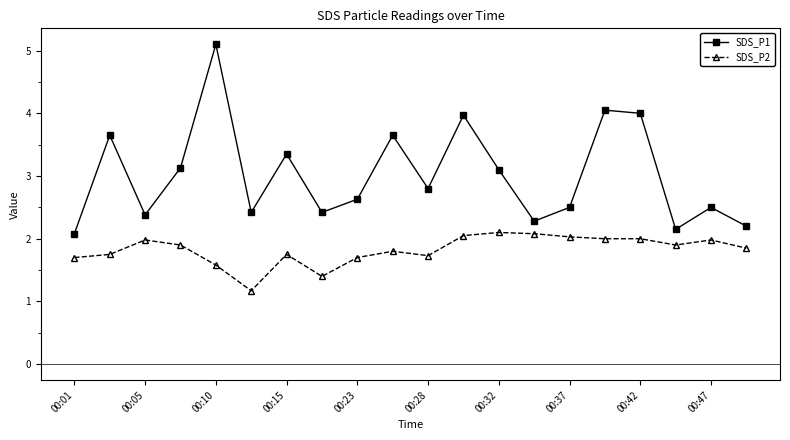

True or false: SDS_P2 and SDS_P1 cross at least once.

False